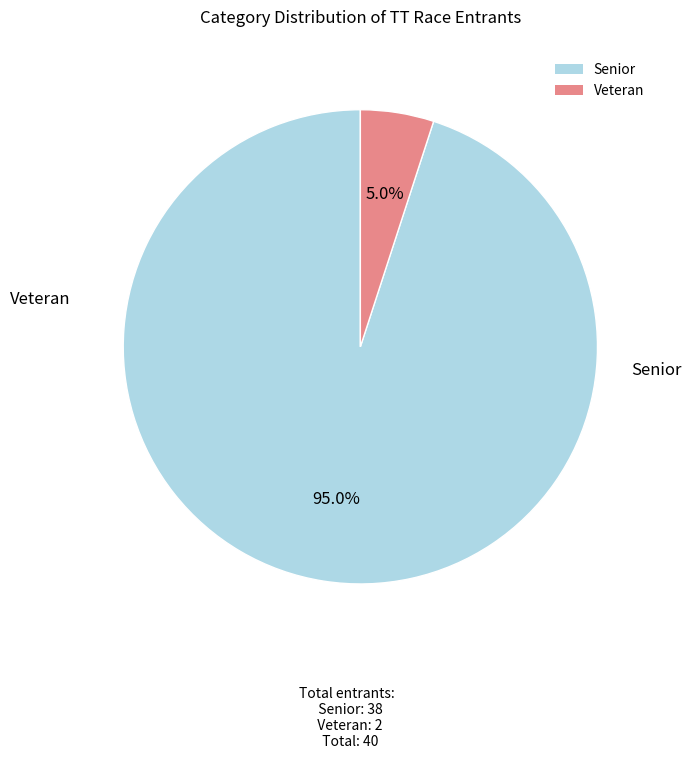

The Senior slice represents 99% of the pie. True or false?

False